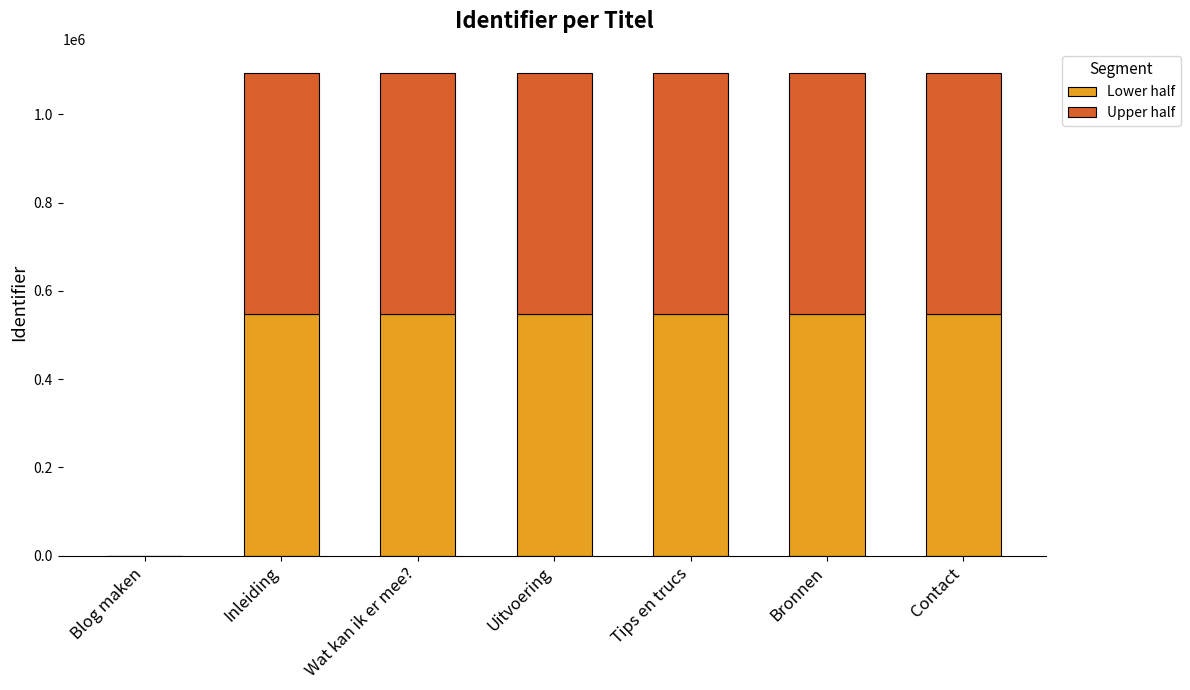

Does the chart contain stacked bars?

Yes